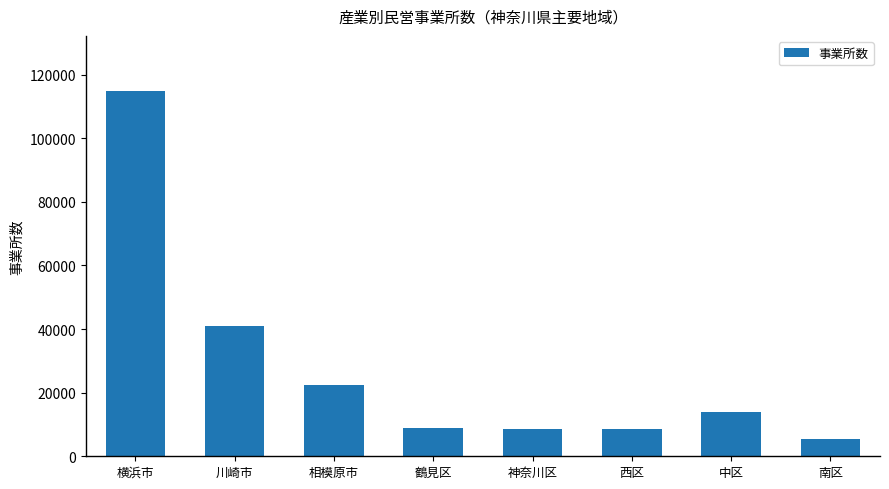

What is the difference between the maximum and minimum values?

109581